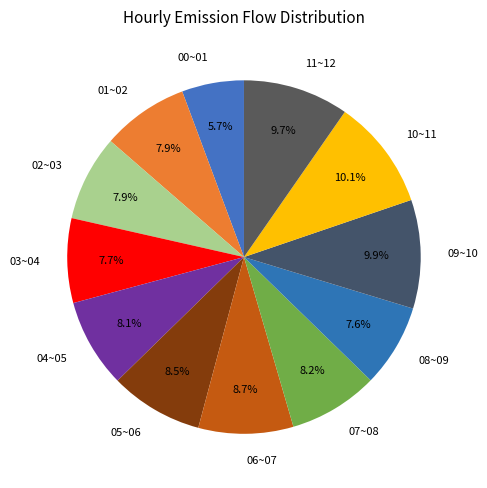

Count the number of slices in the pie.

12